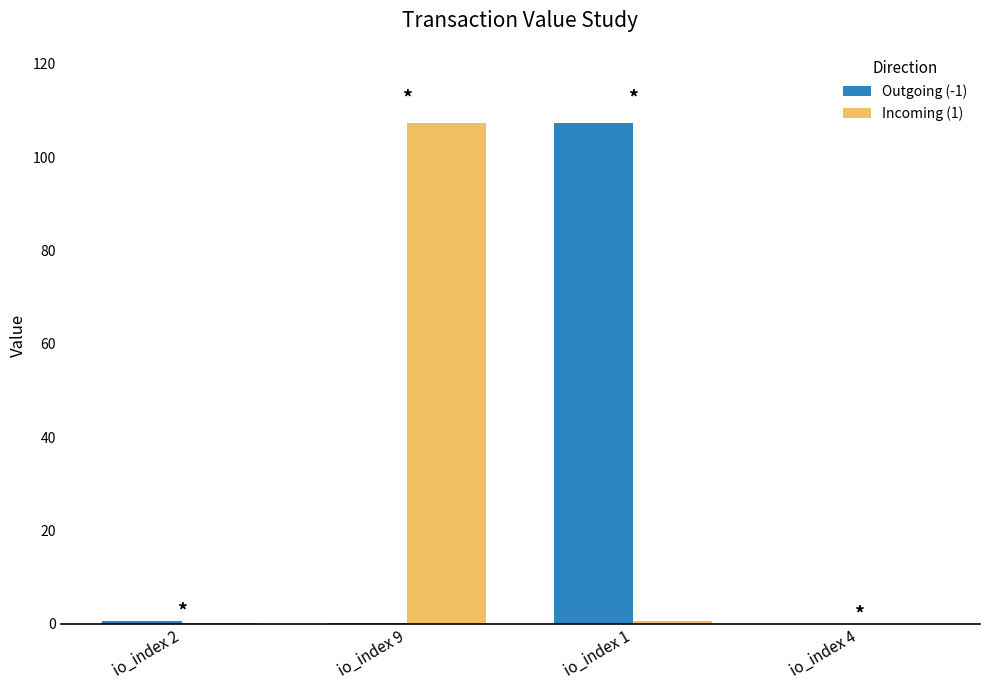

Are the bars horizontal?

No